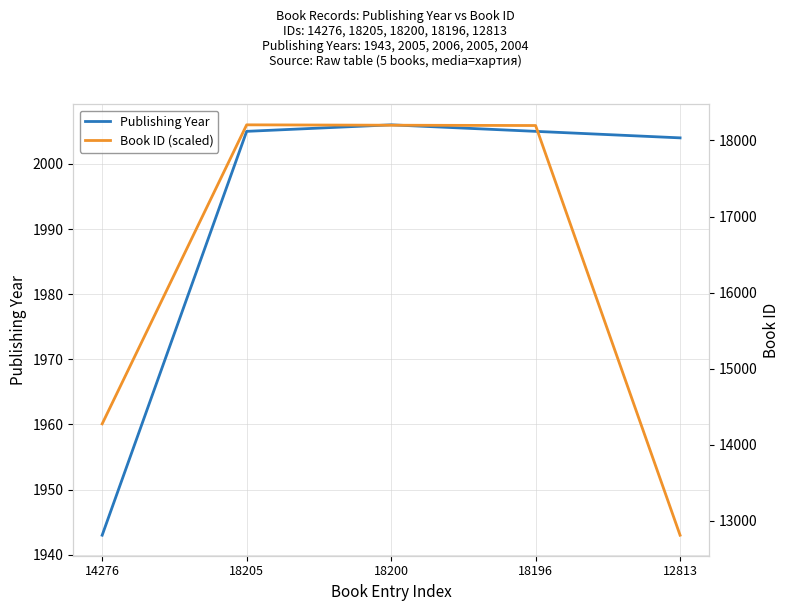

Reading left to right, list all the values displayed in this chart.

Publishing Year: 14276=1943	18205=2005	18200=2006	18196=2005	12813=2004
Book ID (scaled): 14276=14276	18205=18205	18200=18200	18196=18196	12813=12813